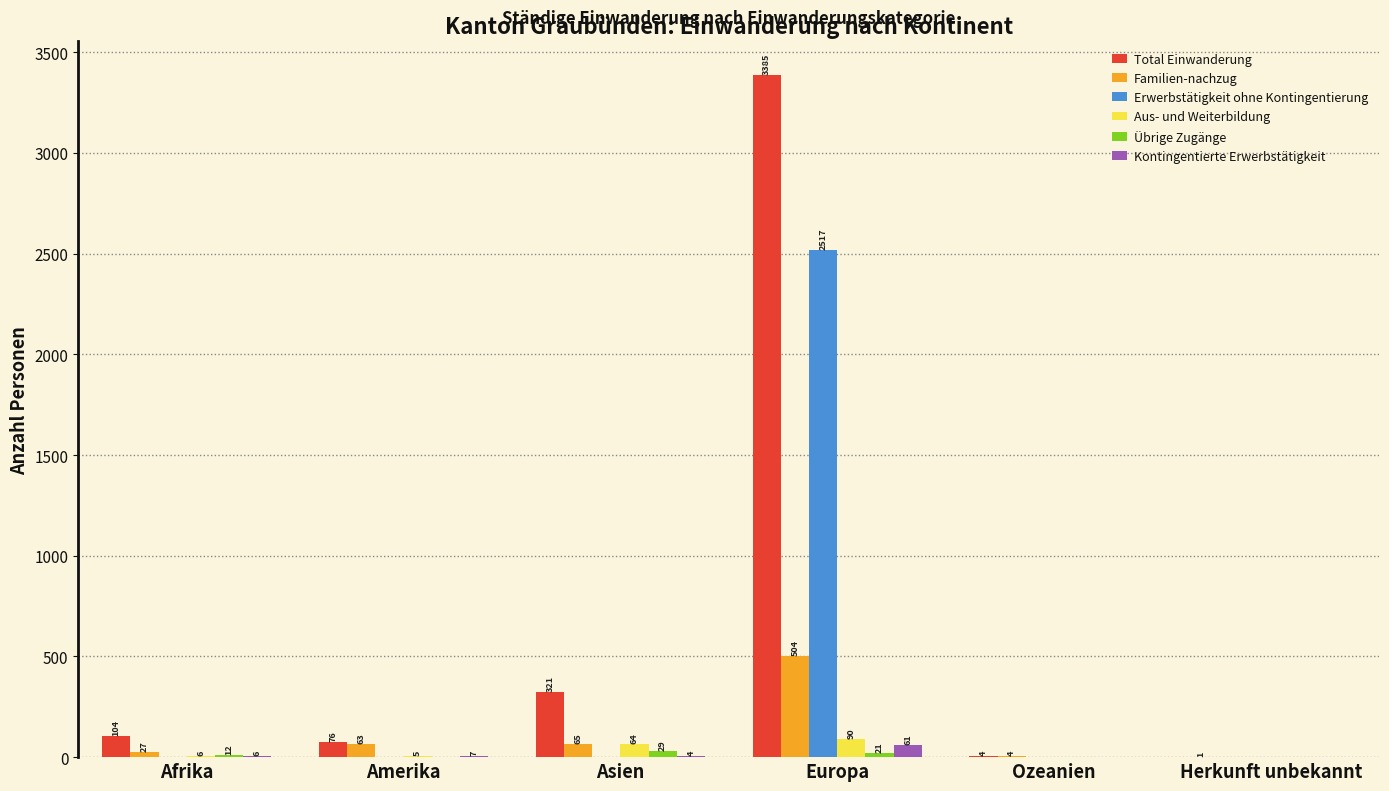

What is the sum of all Total Einwanderung values?

3891